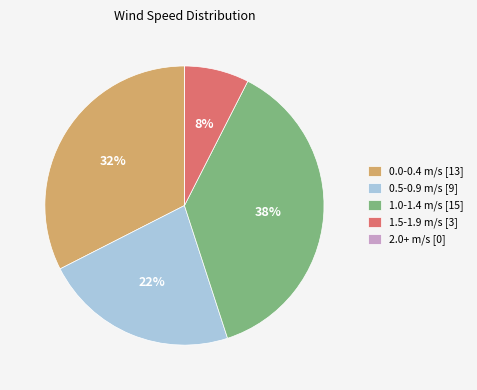

Does 1.0-1.4 m/s [15] represent more than half of the total?

No